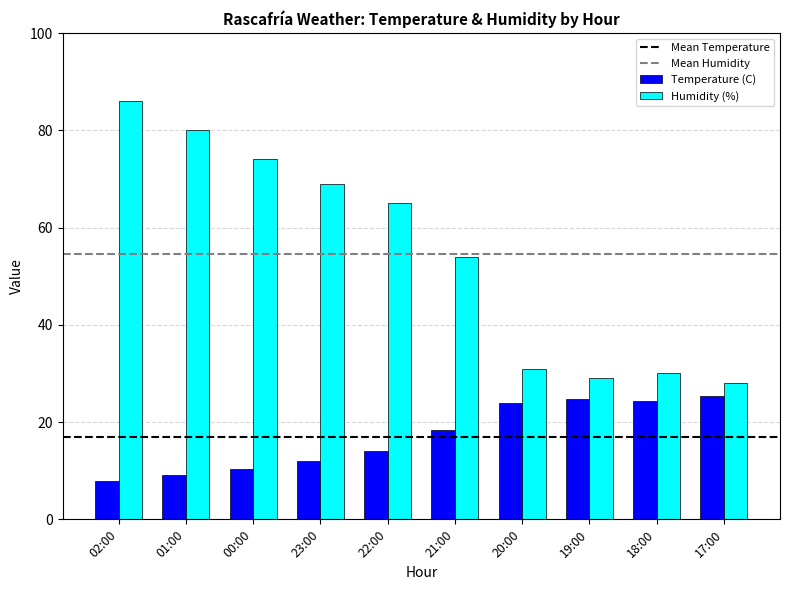

Which series has the widest spread of values?

Humidity (%)